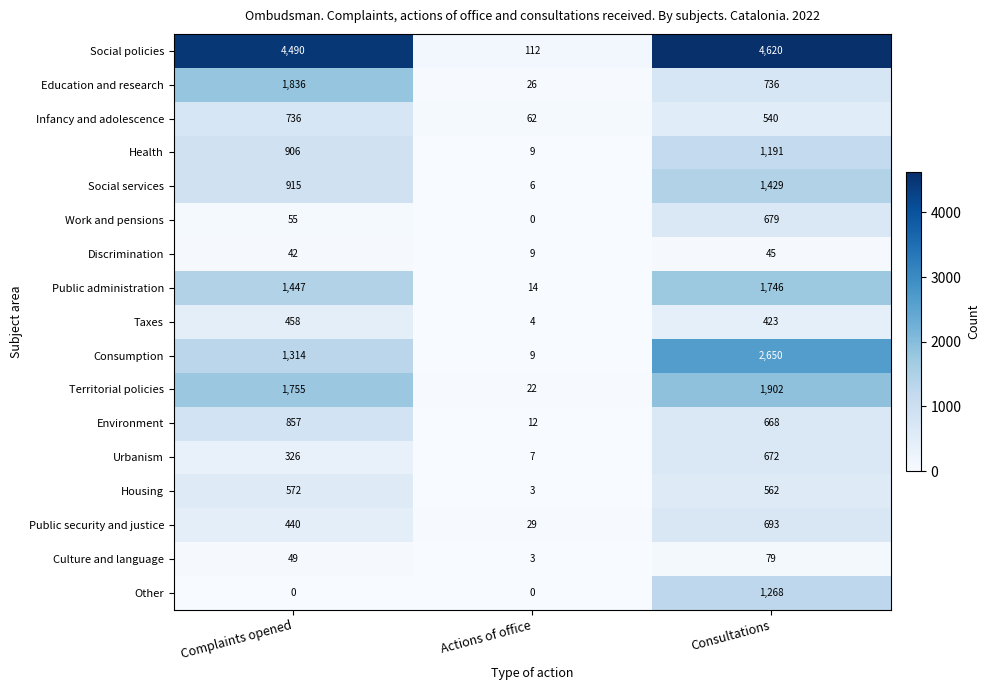

Which series has the largest total across all categories?

Social policies